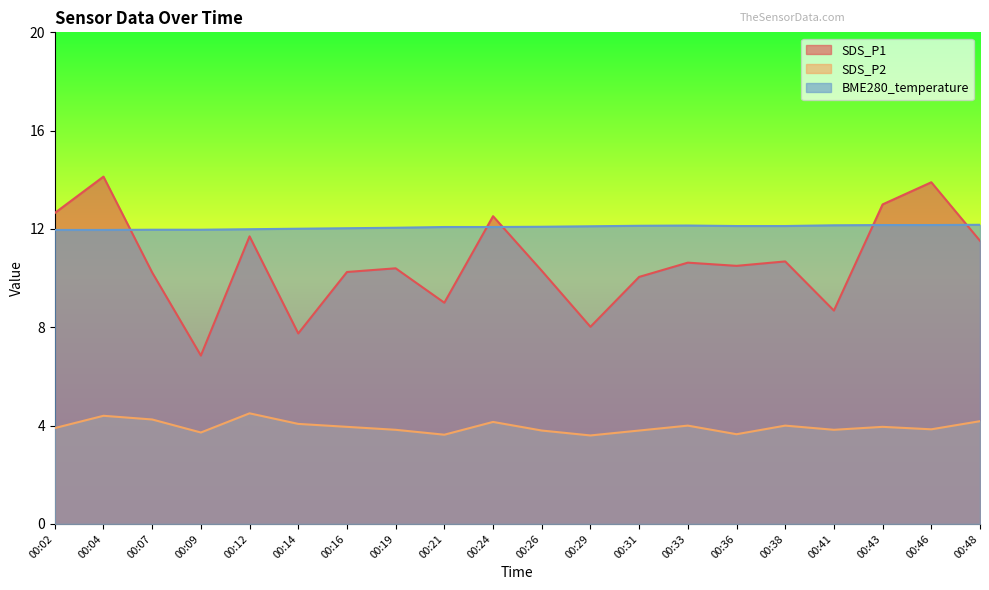

What is the total value across all series at 00:31?

26.0